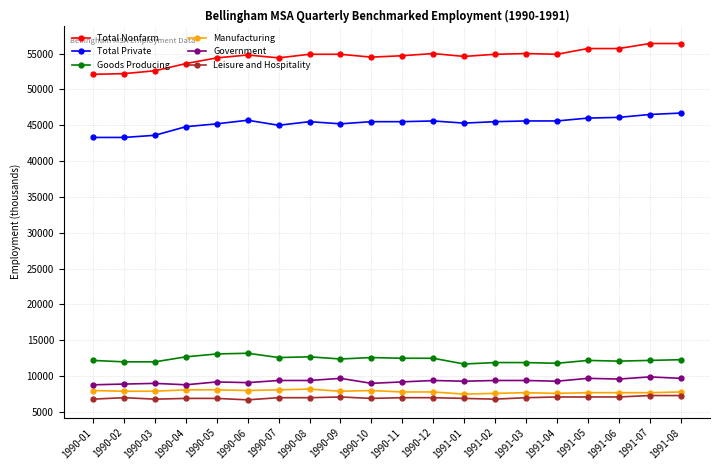

Which series has the largest total across all categories?

Total Nonfarm